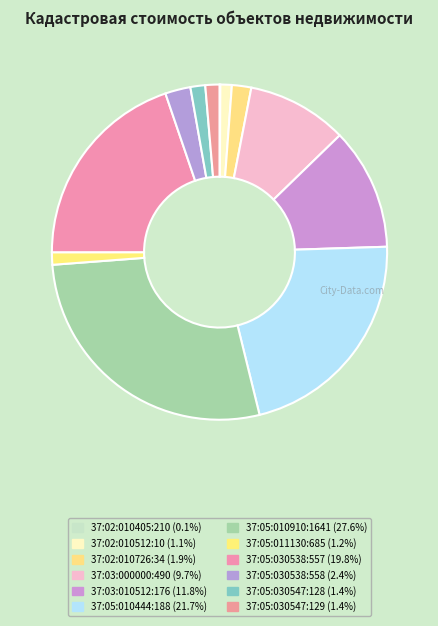

Which category has the biggest portion of the pie?

37:05:010910:1641